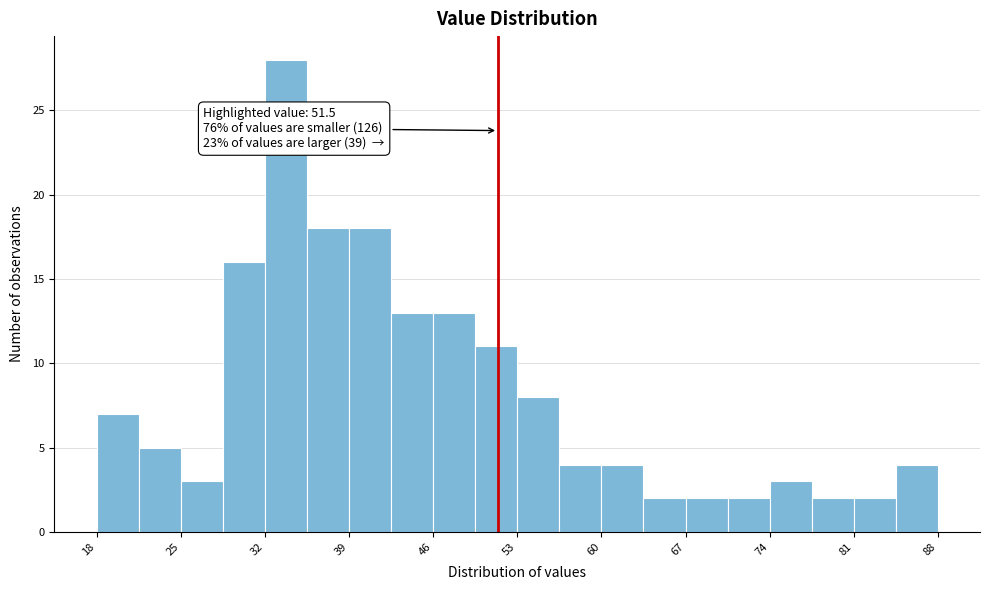

Read against the x-axis, roughly where is the centre of the tallest bar?

34